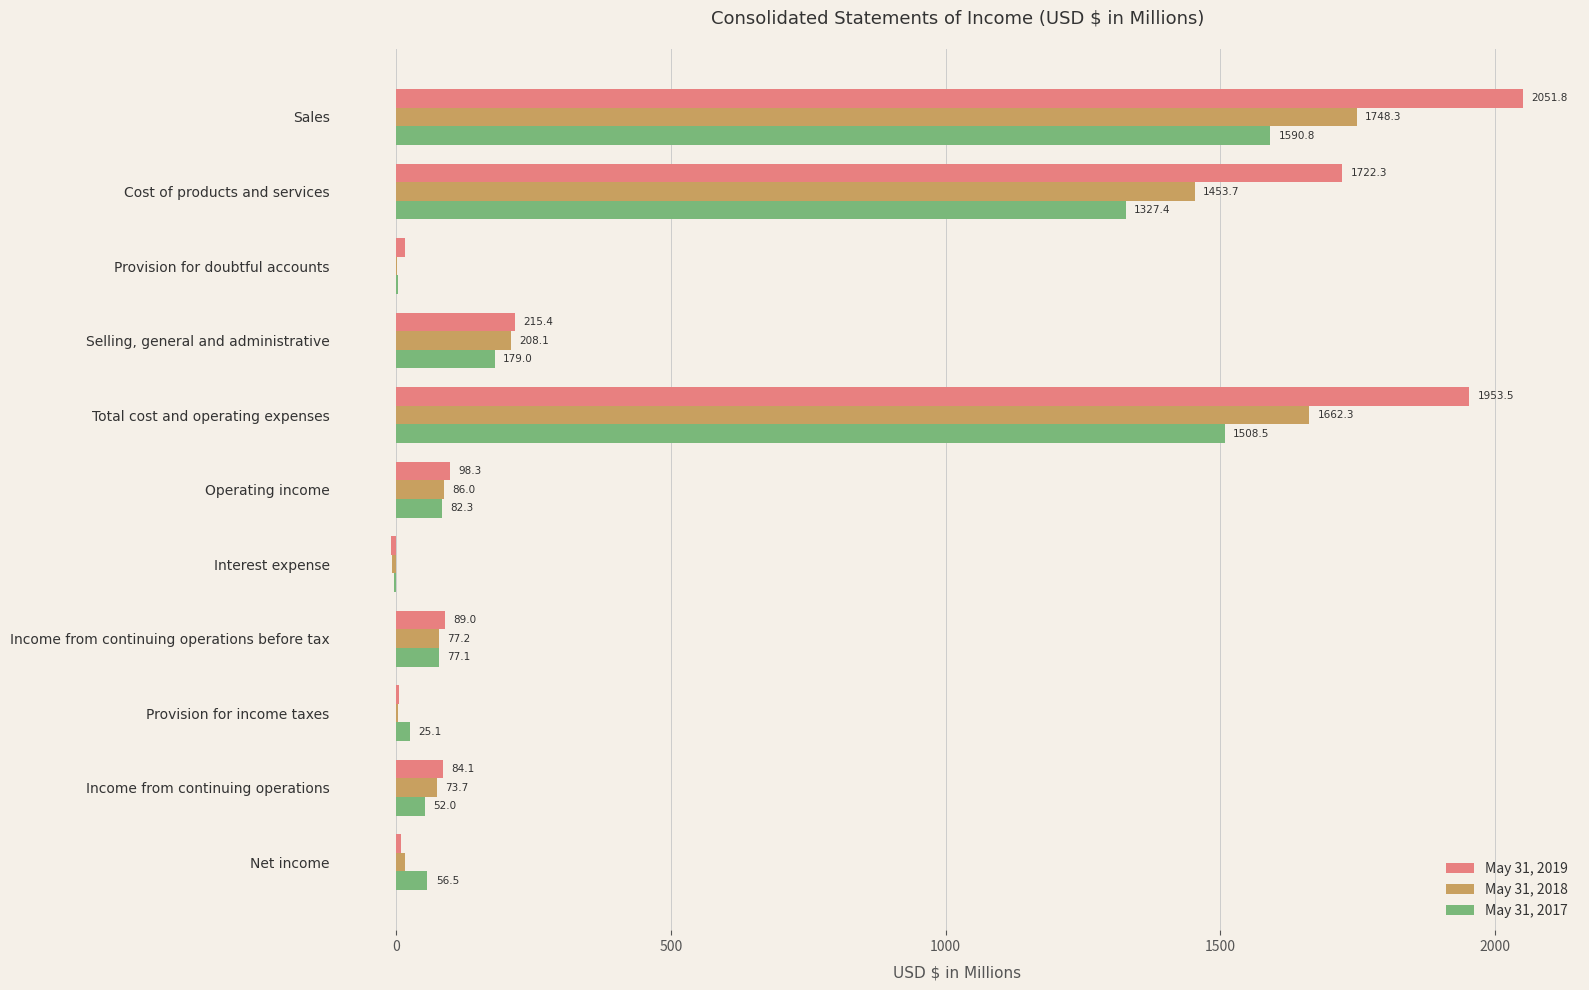

What is the sum of all May 31, 2019 values?

6233.1